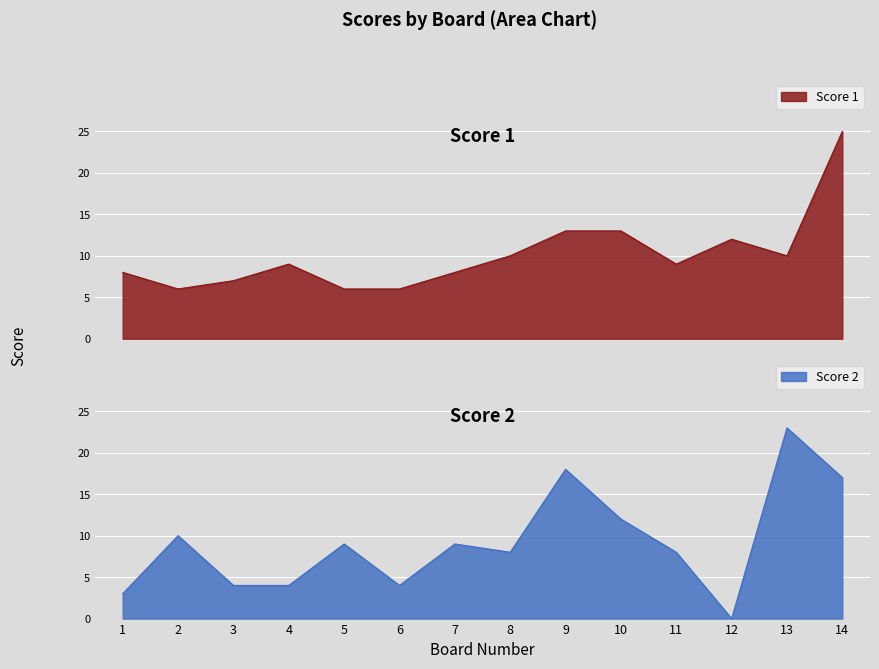

List the labels in order of Score 2 value, largest first.

13, 9, 14, 10, 2, 5, 7, 8, 11, 3, 4, 6, 1, 12